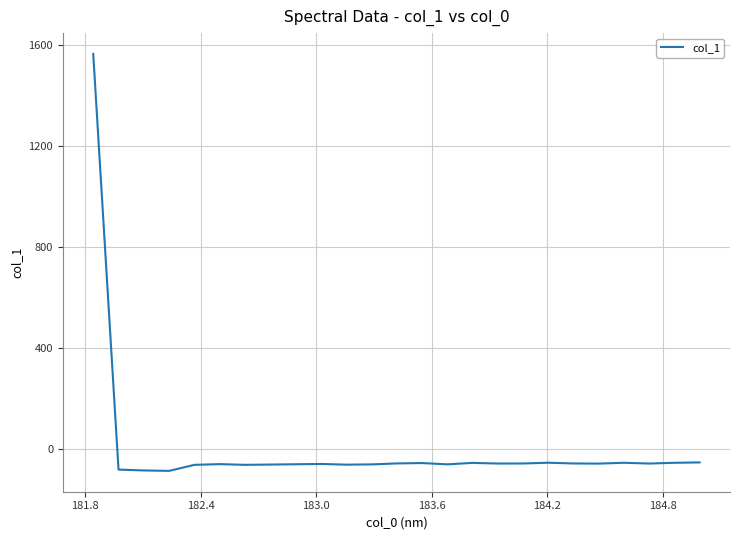

What is the greatest value displayed?

1564.4